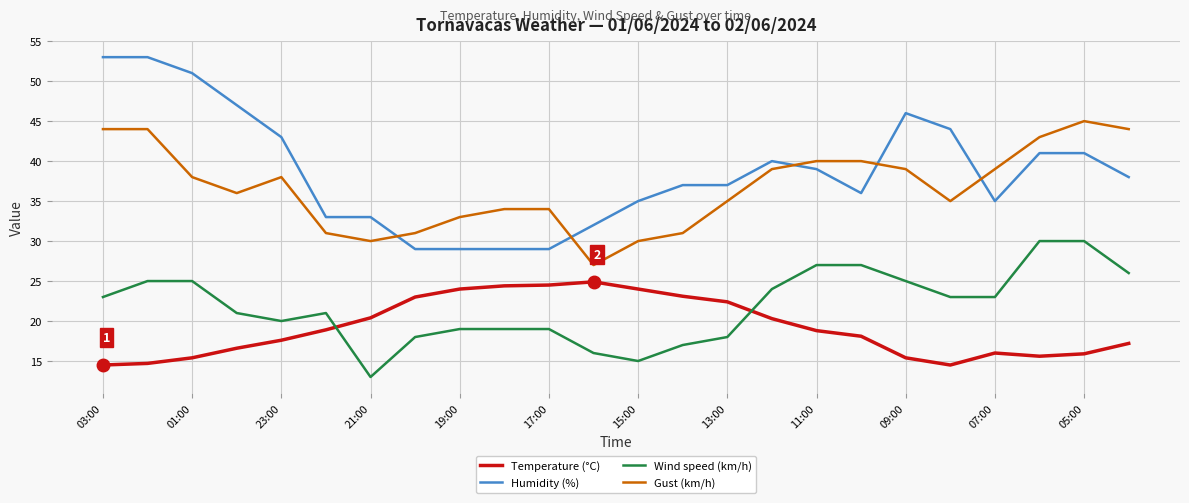

What is the minimum value for Humidity (%)?

29.0